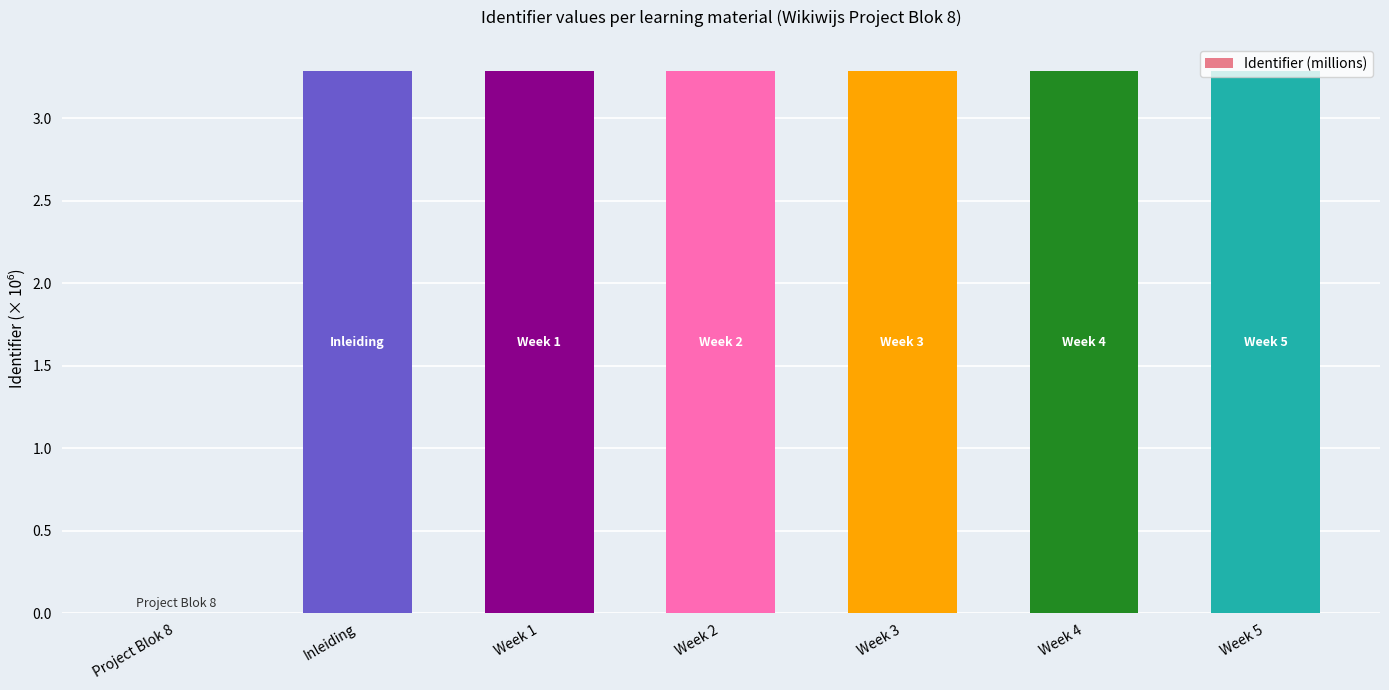

Between Project Blok 8 and Week 3, which is larger?

Week 3